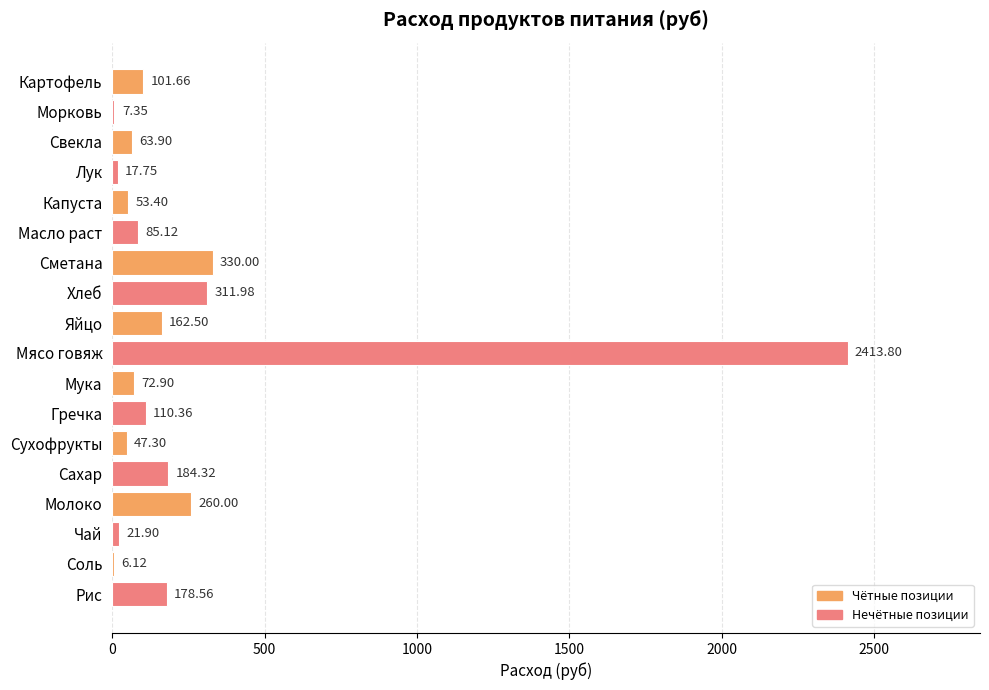

How many distinct data groups are displayed?

1